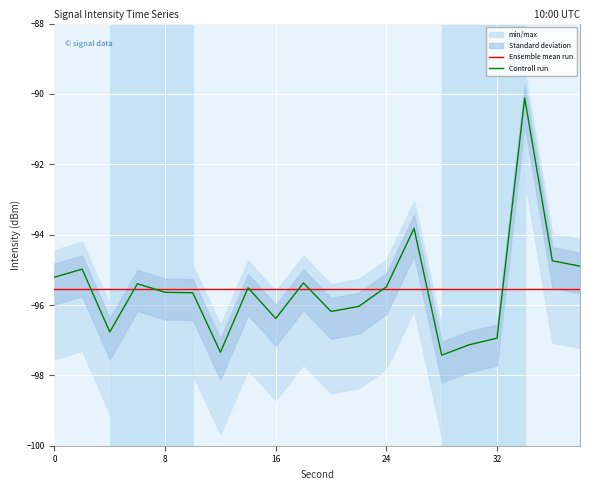

Which series has the largest total across all categories?

Ensemble mean run